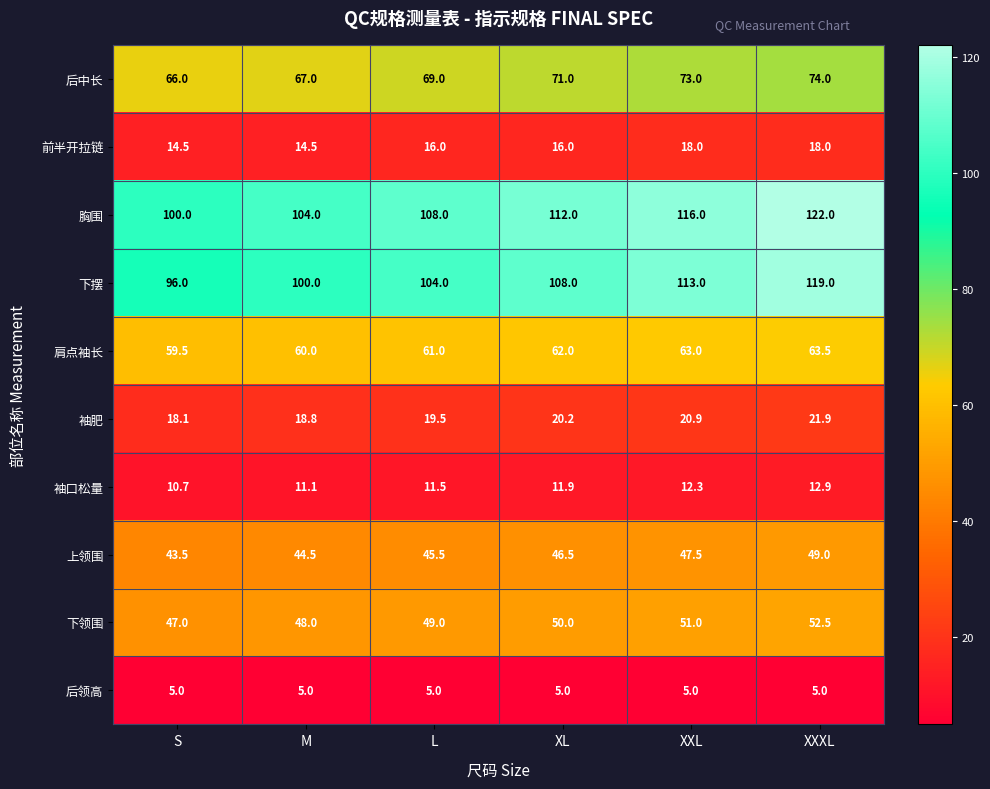

What is the difference between the 下摆 values at XXL and L?

9.0